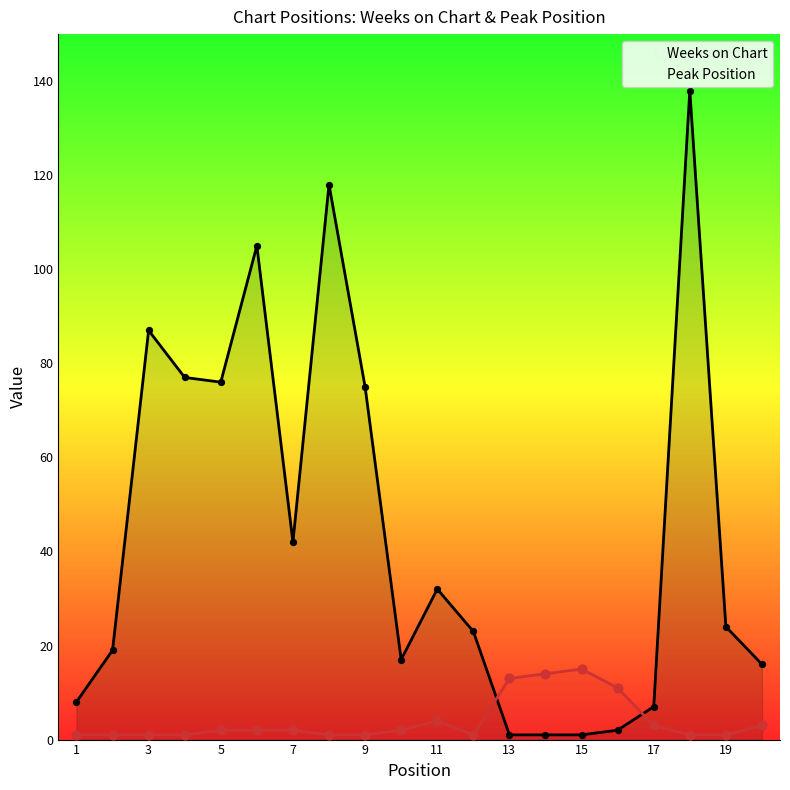

Which series contains the lowest Y value?

Weeks on Chart